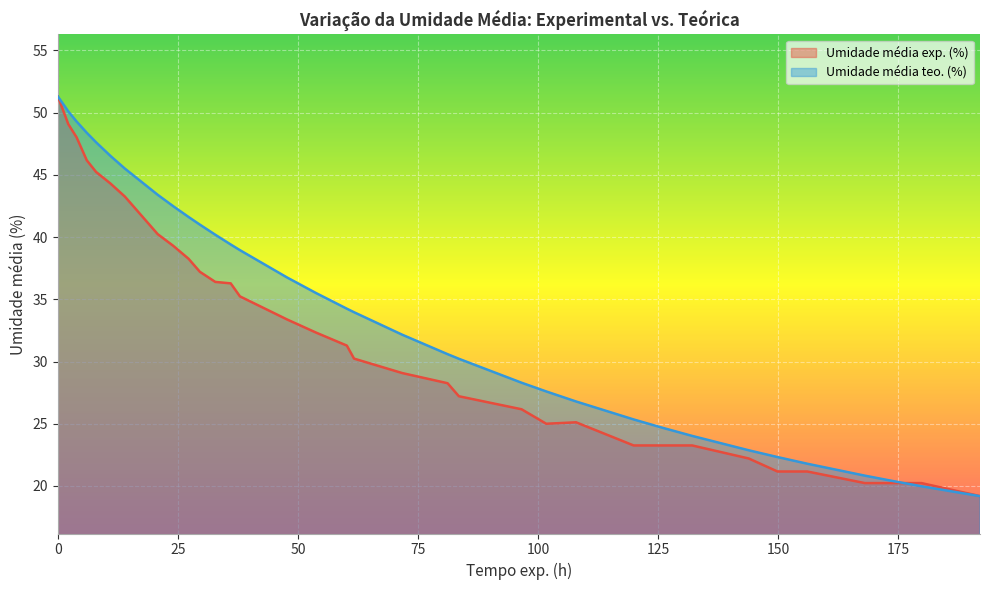

Rank the series by their average value, from lowest to highest.

Umidade média exp. (%), Umidade média teo. (%)